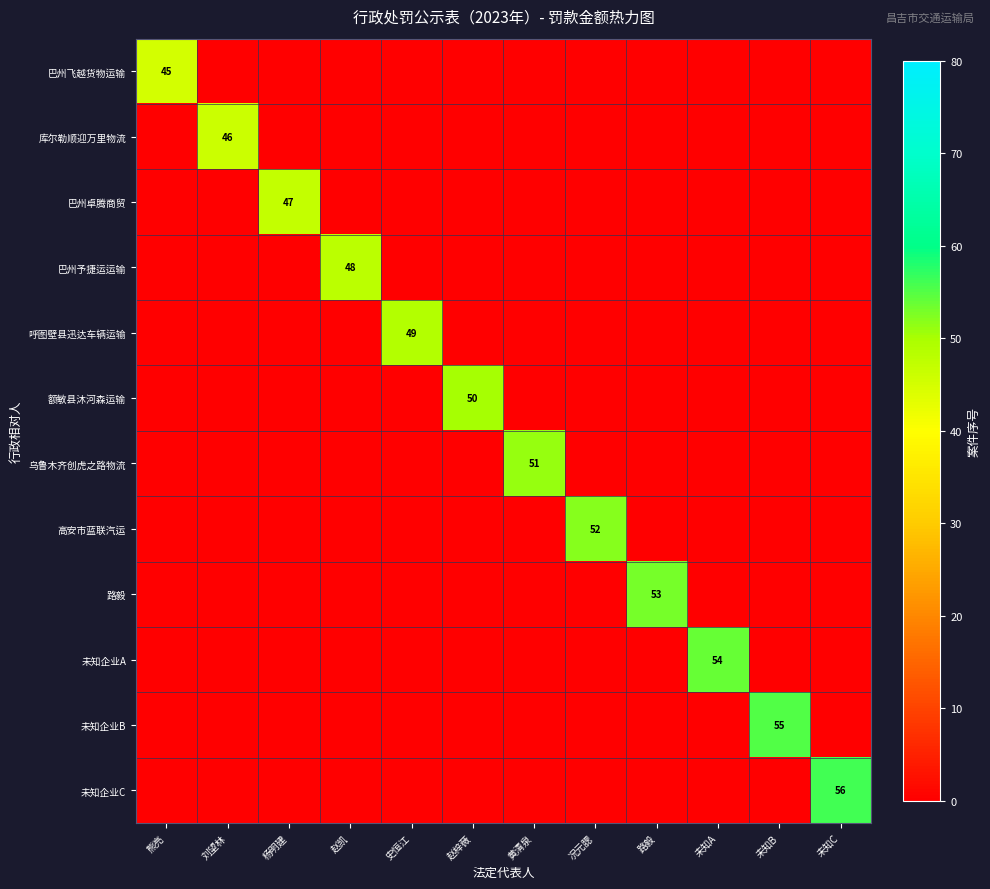

What is the difference between the maximum and minimum values in the 未知企业A series?

54